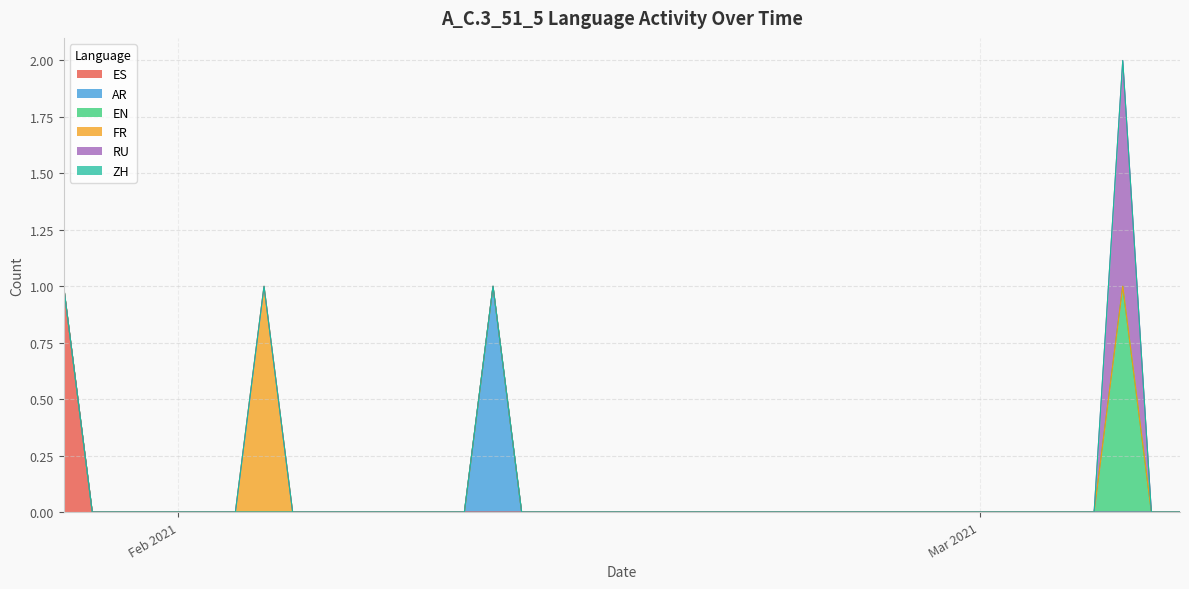

List the series in order of their peak value, lowest first.

ZH, ES, AR, EN, FR, RU